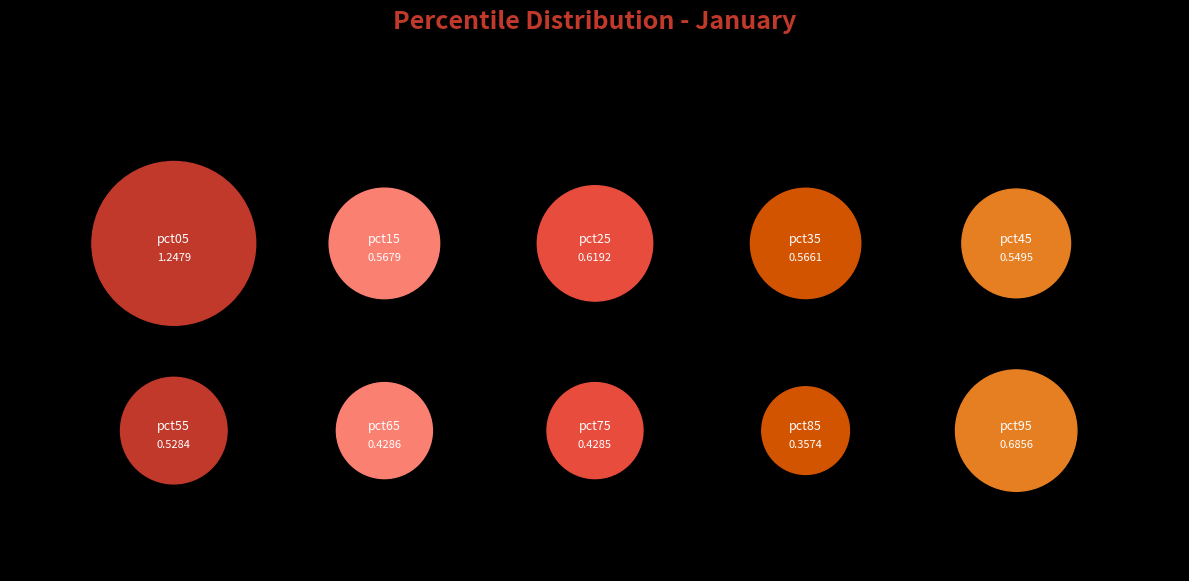

What percentage is the pct85 slice, to the nearest percent?

6%